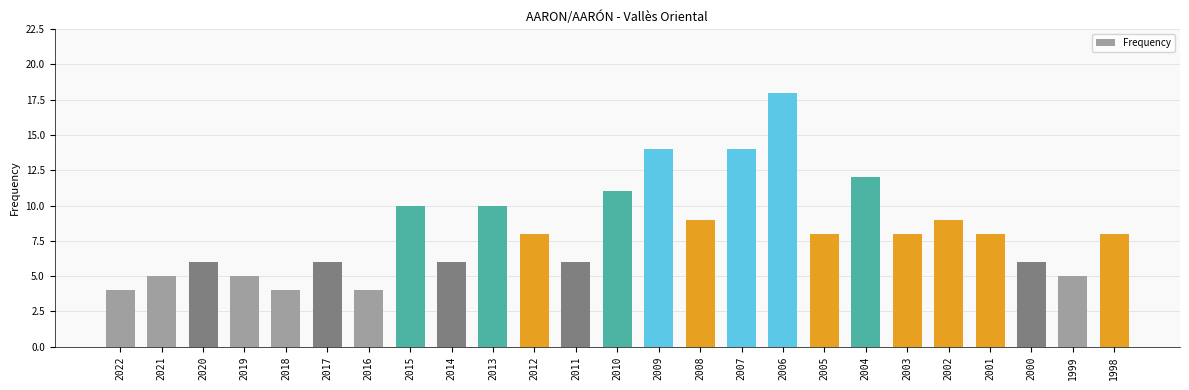

What is the difference between the values at 2022 and 2009?

10